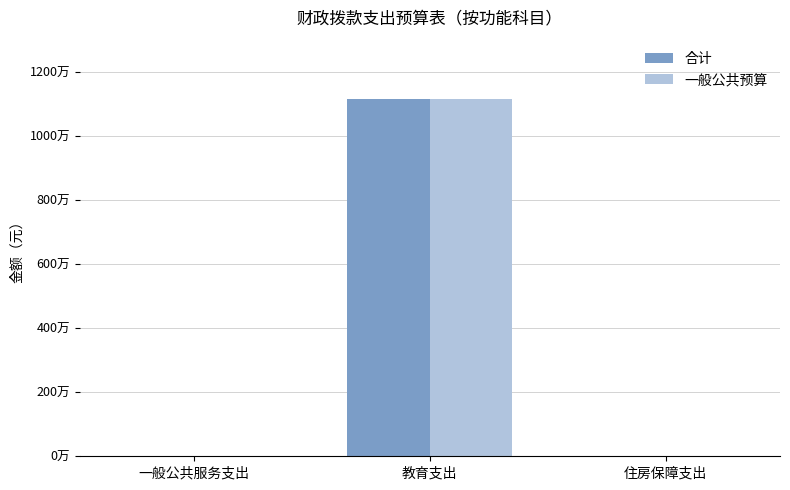

At which category is the sum across all series the highest?

教育支出